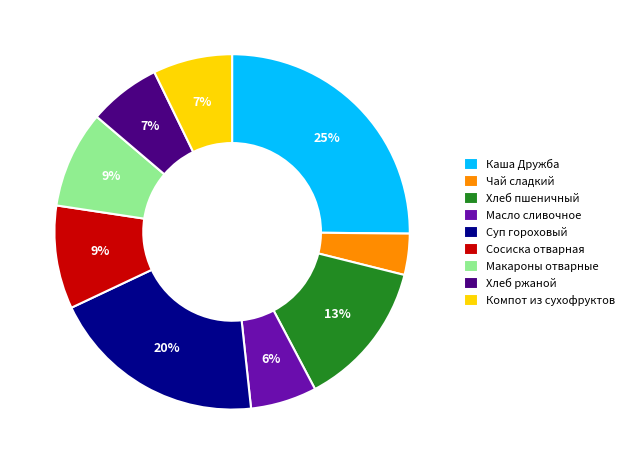

Does any single category account for the majority?

No